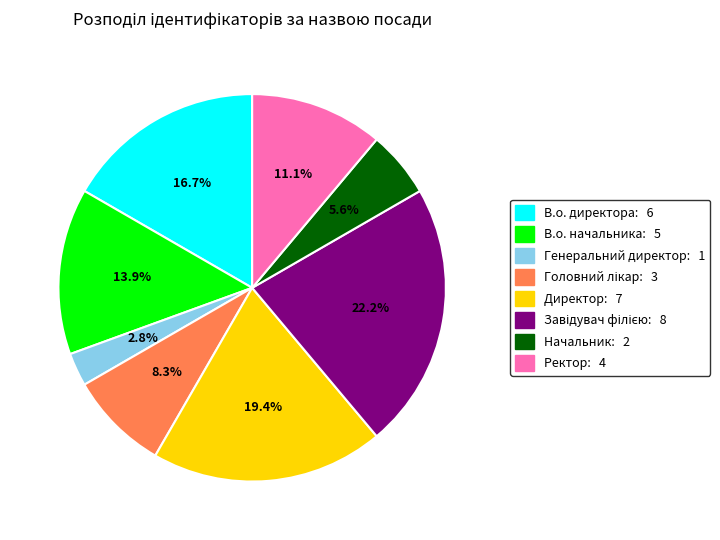

Is Директор the majority of the pie?

No